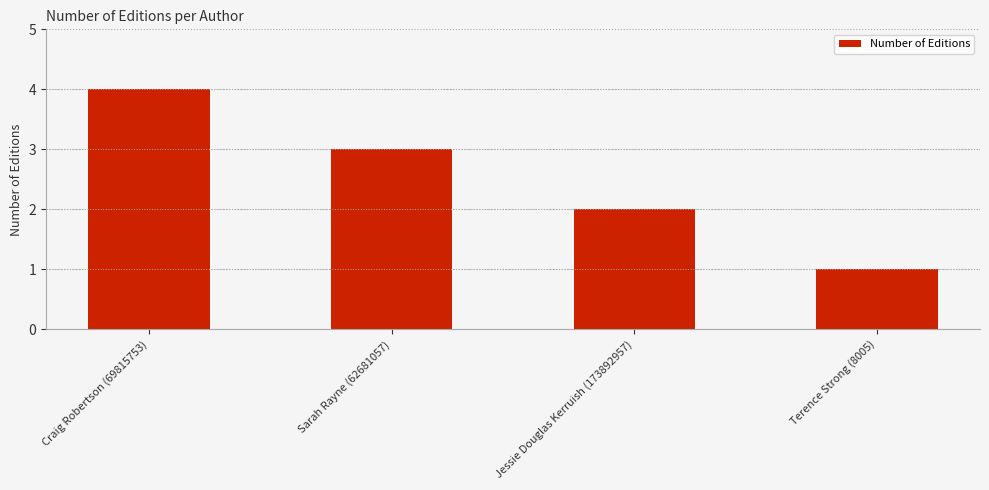

The chart shows a value of 1 at Terence Strong (8005). True or false?

True